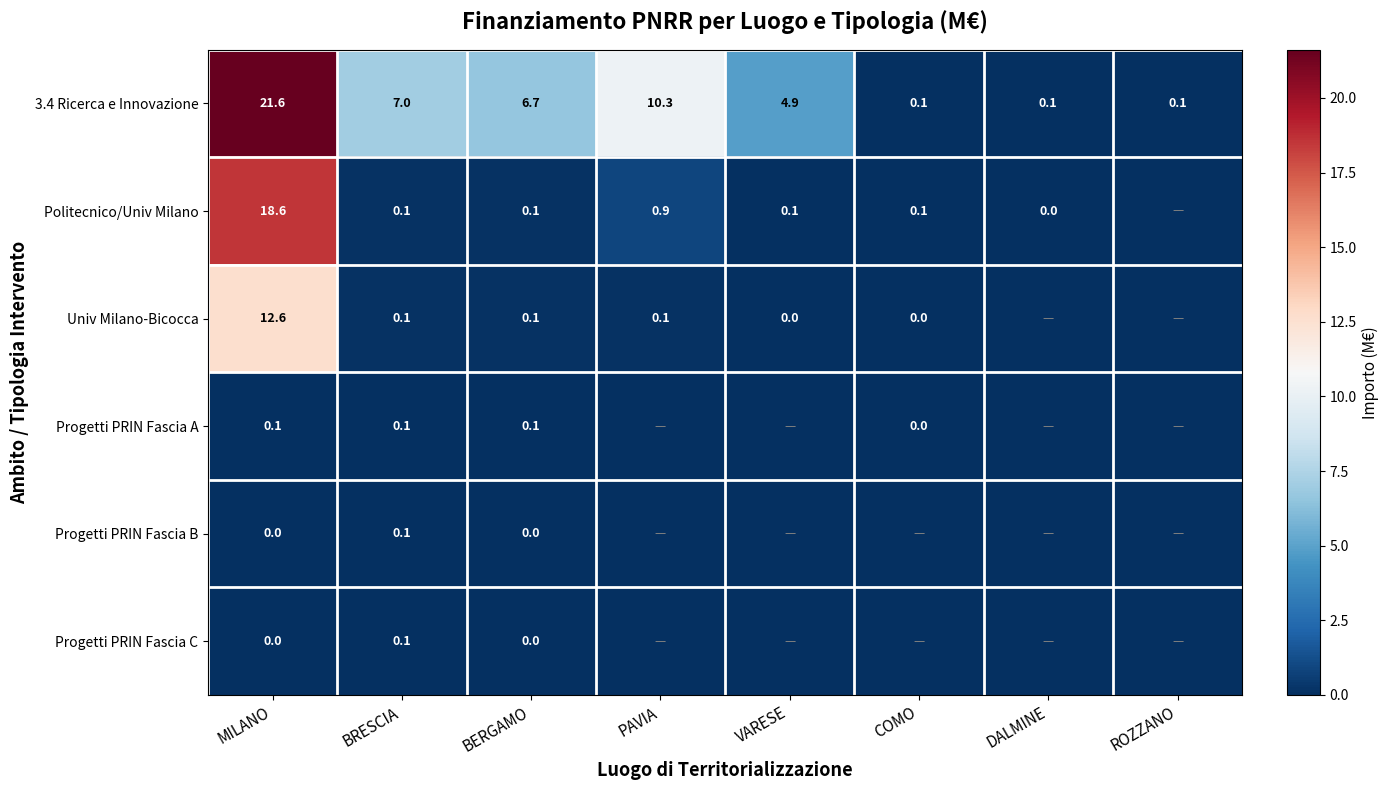

Is the value of 3.4 Ricerca e Innovazione at VARESE greater than the value of Politecnico/Univ Milano at COMO?

Yes